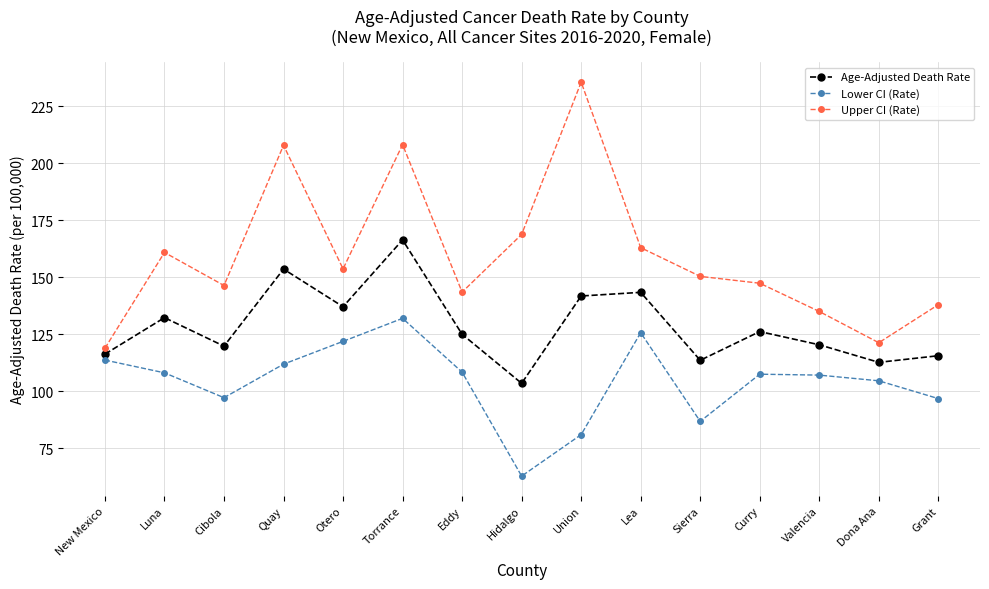

True or false: Age-Adjusted Death Rate and Upper CI (Rate) intersect in this chart.

False